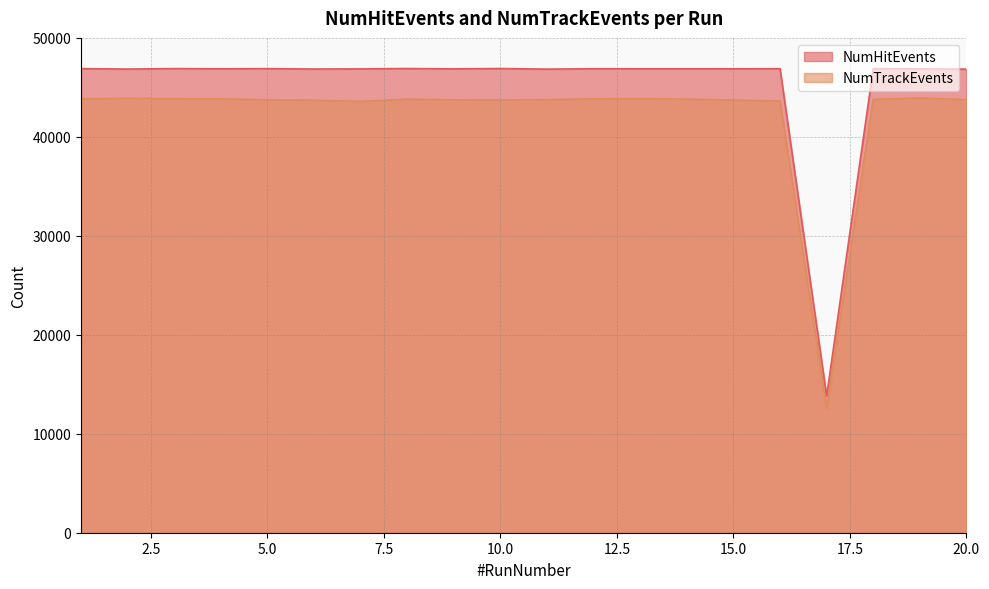

At which category is the sum across all series the highest?

19